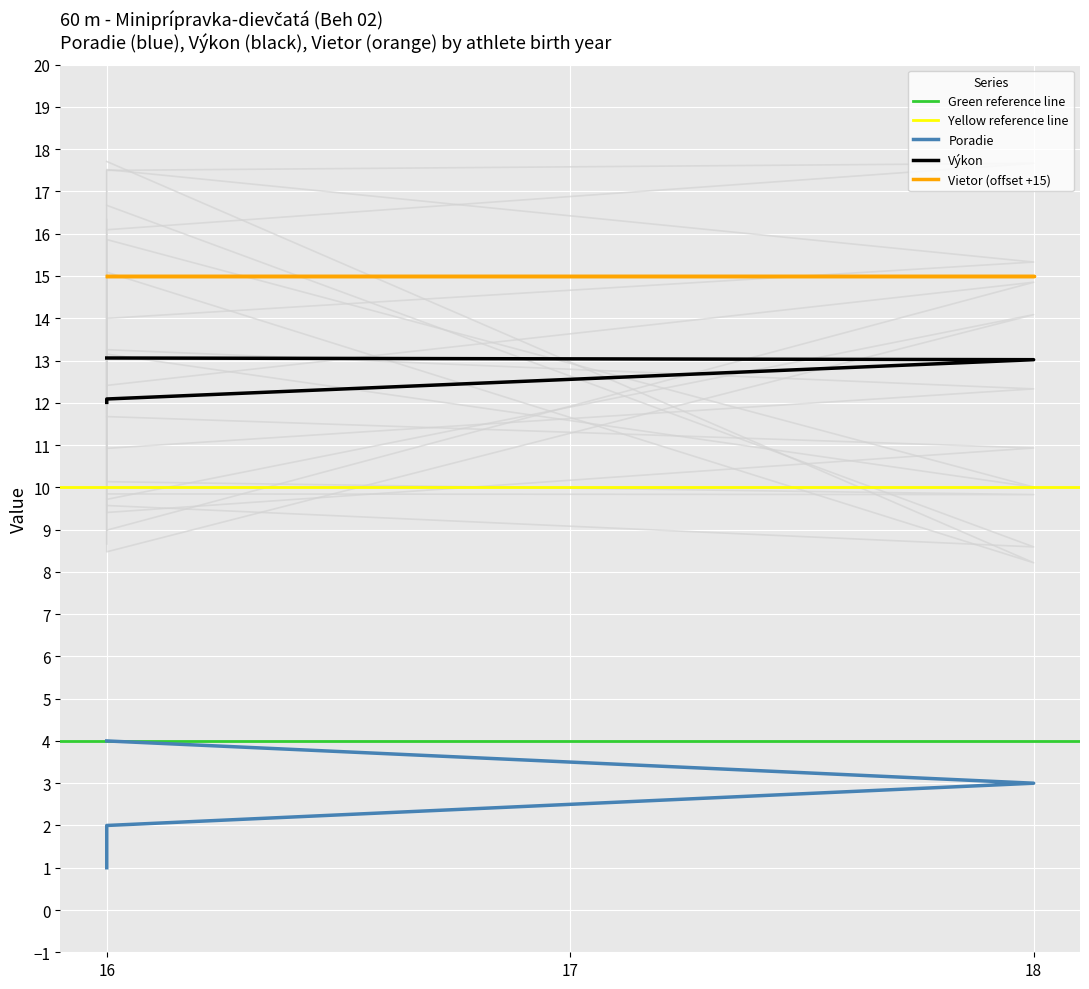

True or false: Poradie and Výkon cross at least once.

False